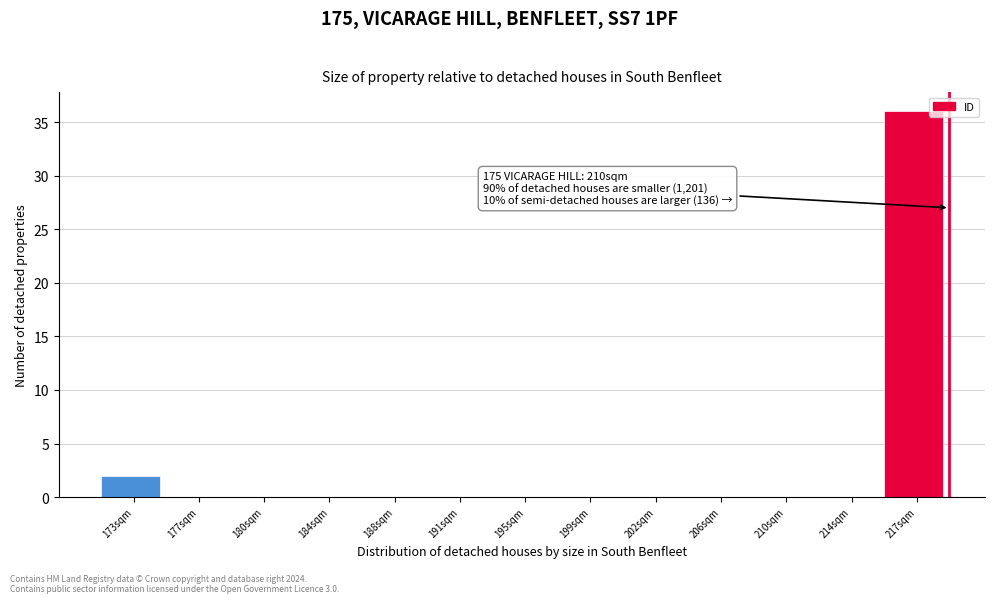

Reading left to right, transcribe all the data shown in this chart.

173sqm=2	177sqm=0	180sqm=0	184sqm=0	188sqm=0	191sqm=0	195sqm=0	199sqm=0	202sqm=0	206sqm=0	210sqm=0	214sqm=0	217sqm=36